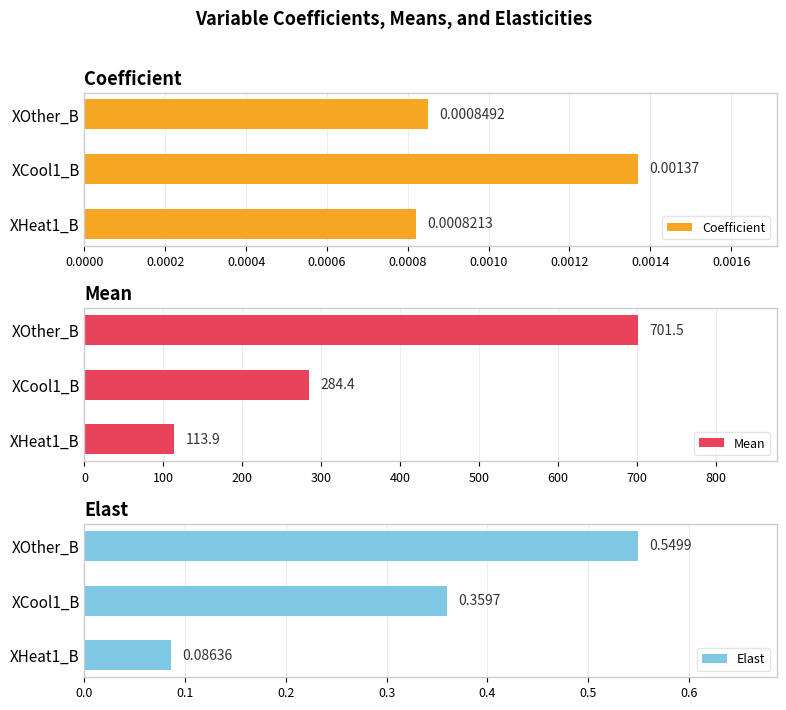

What is the minimum value for Mean?

113.9